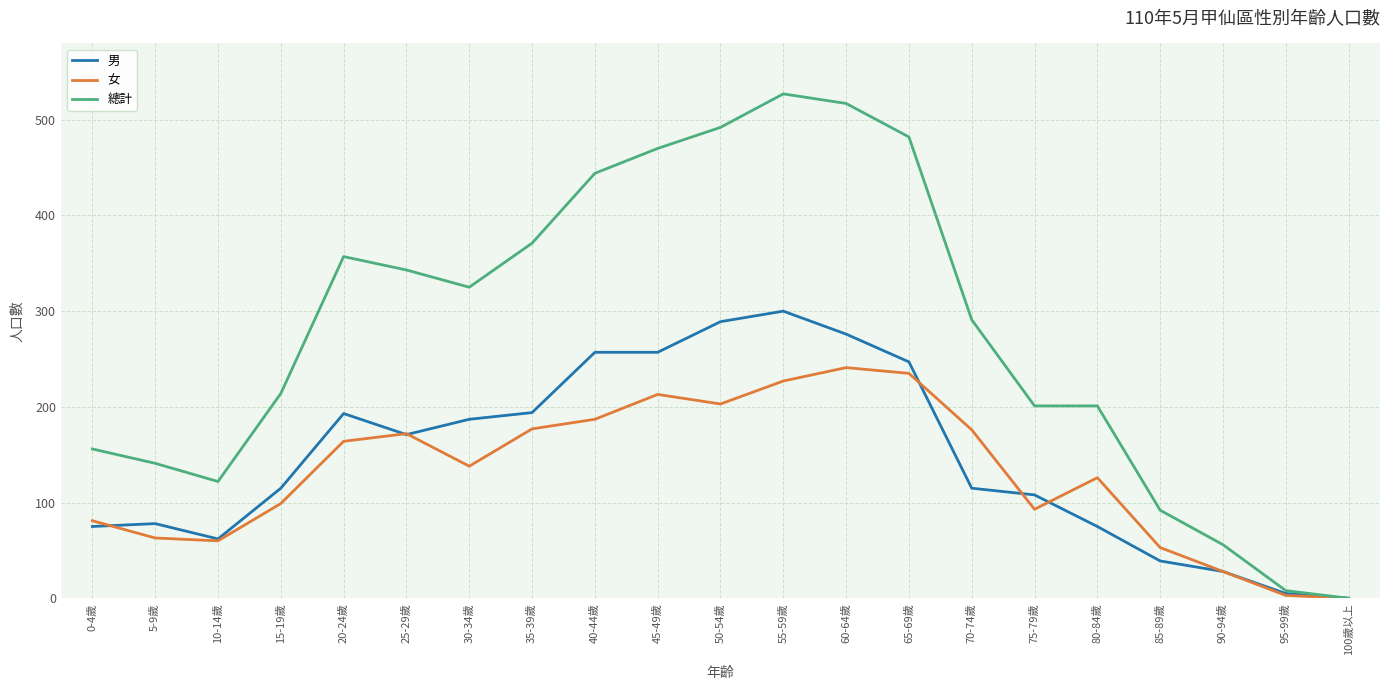

Which series has the largest range (max minus min)?

總計